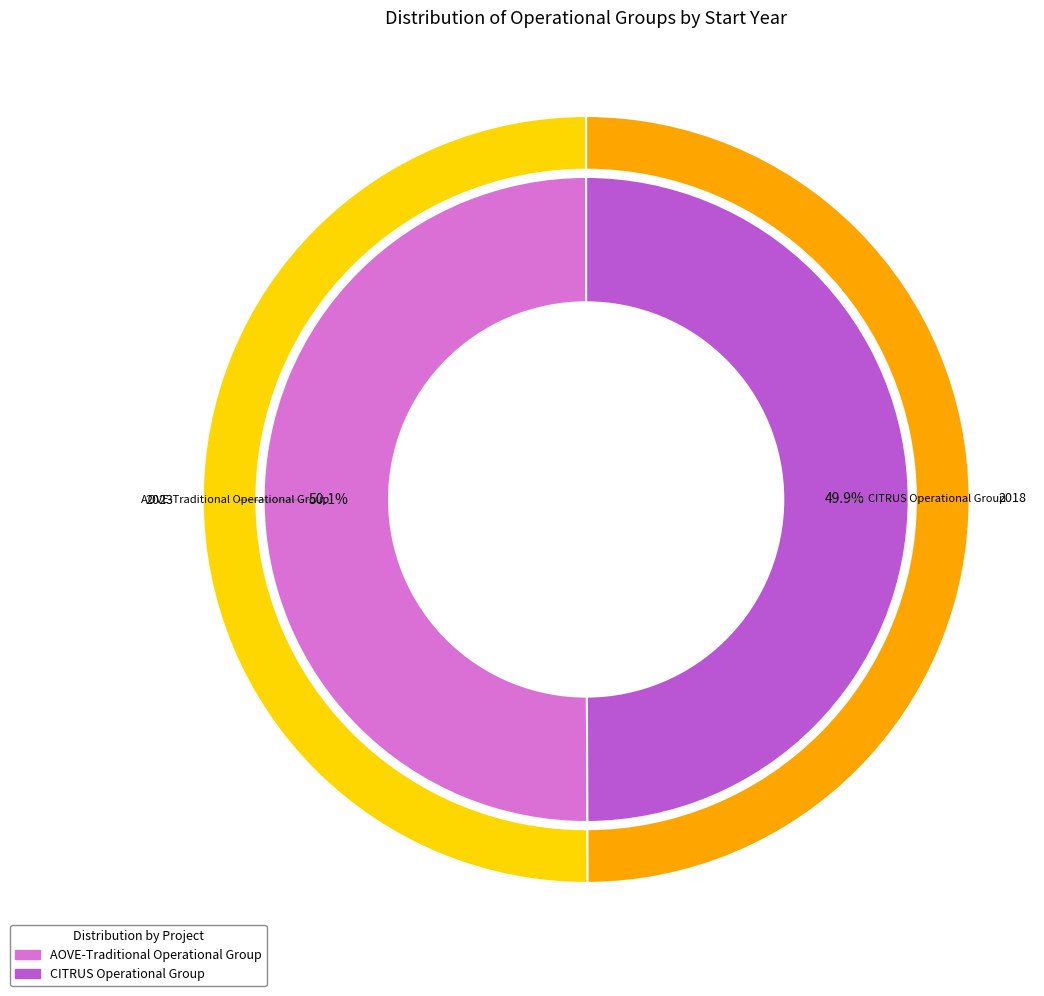

Rank the categories by value from lowest to highest.

CITRUS Operational Group, AOVE-Traditional Operational Group